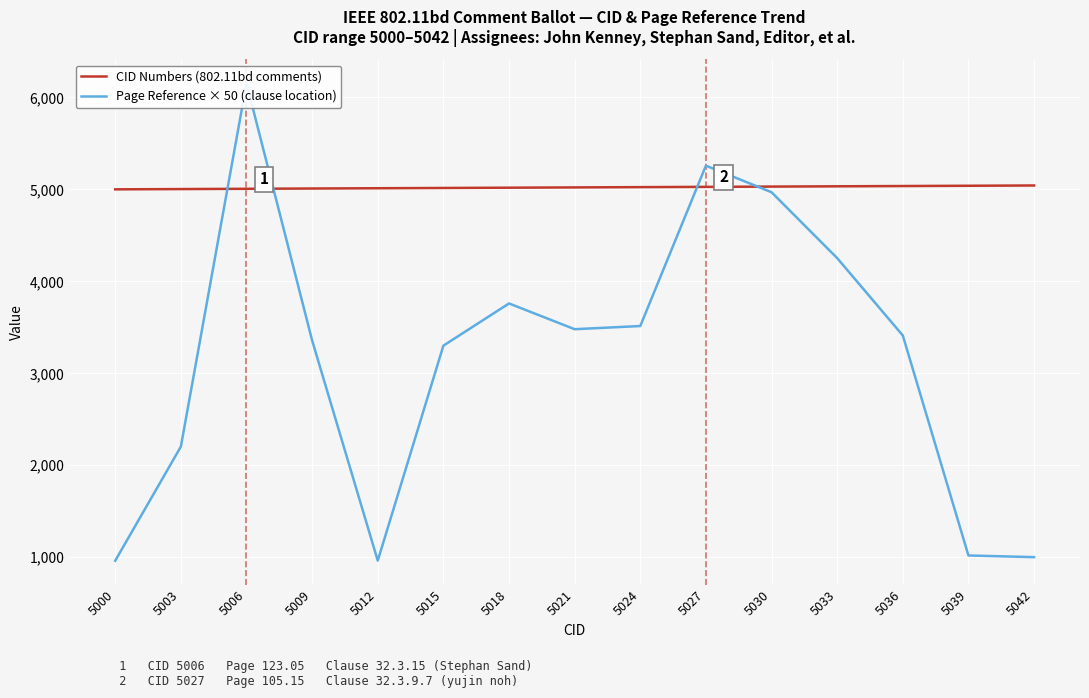

Does the chart display data point markers on the line(s)?

No